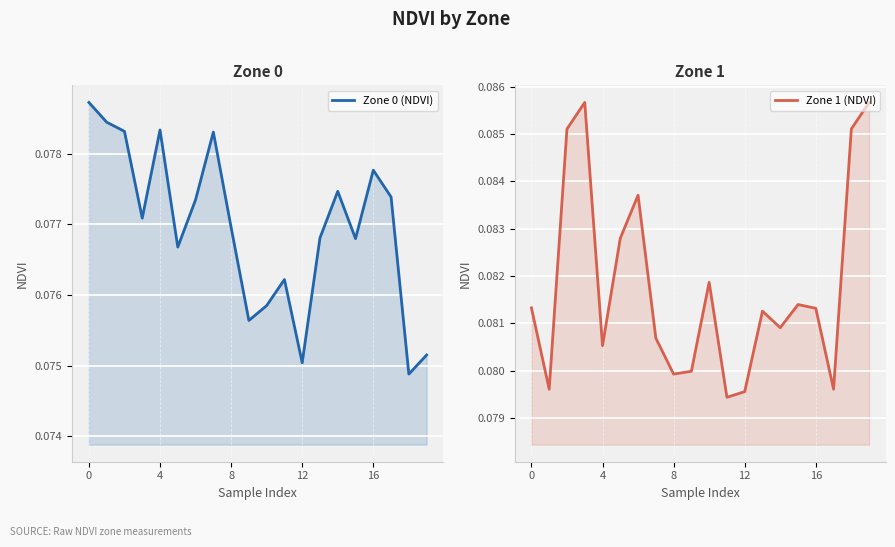

What are all the series names shown in the legend?

Zone 0 (NDVI), Zone 1 (NDVI)